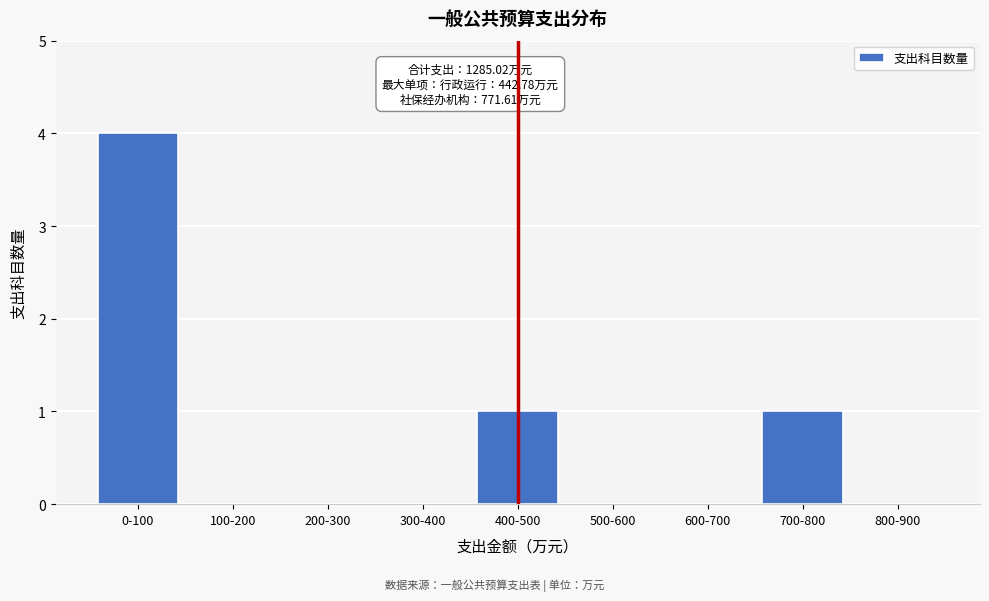

Reading right to left, extract all data points from this chart.

800-900=0	700-800=1	600-700=0	500-600=0	400-500=1	300-400=0	200-300=0	100-200=0	0-100=4